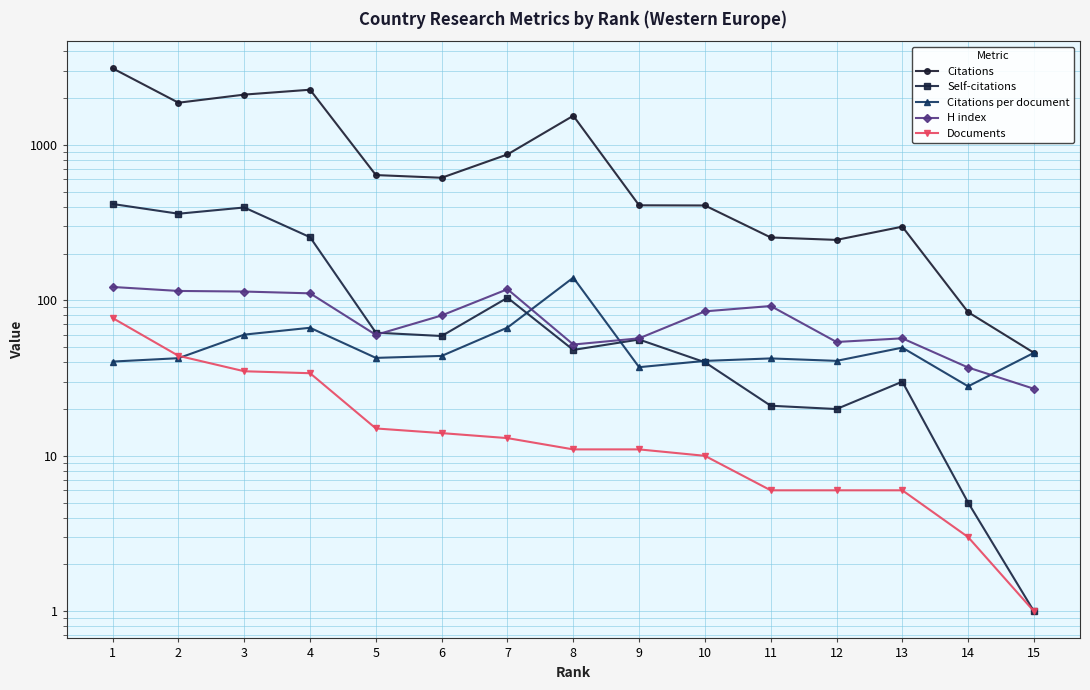

Reading right to left, what are all the values shown in this chart?

Citations: 15=46.0	14=84.0	13=298.0	12=245.0	11=254.0	10=408.0	9=409.0	8=1541.0	7=869.0	6=615.0	5=640.0	4=2266.0	3=2108.0	2=1869.0	1=3111.0
Self-citations: 15=1.0	14=5.0	13=30.0	12=20.0	11=21.0	10=40.0	9=56.0	8=48.0	7=104.0	6=59.0	5=62.0	4=255.0	3=396.0	2=361.0	1=417.0
Citations per document: 15=46.0	14=28.0	13=49.7	12=40.8	11=42.3	10=40.8	9=37.2	8=140.1	7=66.8	6=43.9	5=42.7	4=66.7	3=60.2	2=42.5	1=40.4
H index: 15=27.0	14=37.0	13=57.0	12=54.0	11=92.0	10=85.0	9=57.0	8=52.0	7=118.0	6=80.0	5=60.0	4=111.0	3=114.0	2=115.0	1=122.0
Documents: 15=1.0	14=3.0	13=6.0	12=6.0	11=6.0	10=10.0	9=11.0	8=11.0	7=13.0	6=14.0	5=15.0	4=34.0	3=35.0	2=44.0	1=77.0